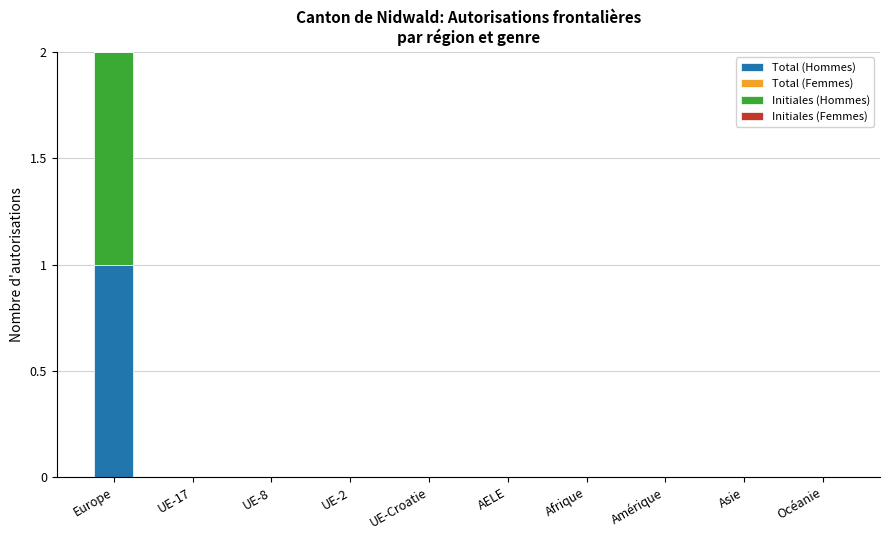

The value of Total (Hommes) at Asie is 0. True or false?

True